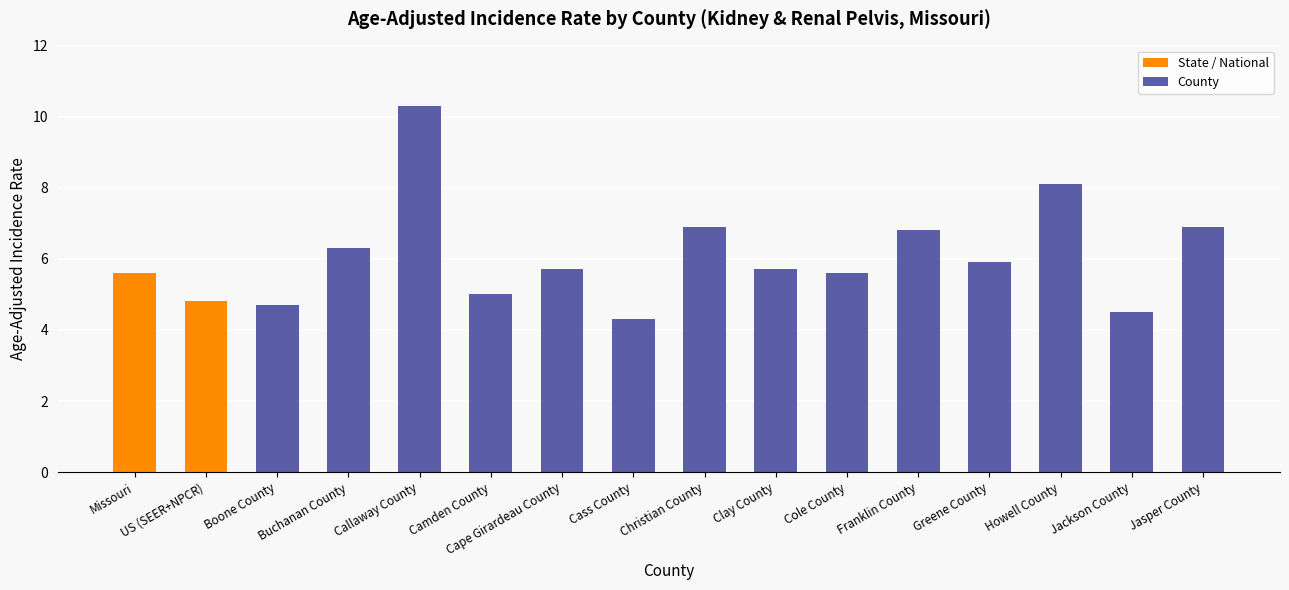

The chart shows a value of 9.9 at Missouri. True or false?

False